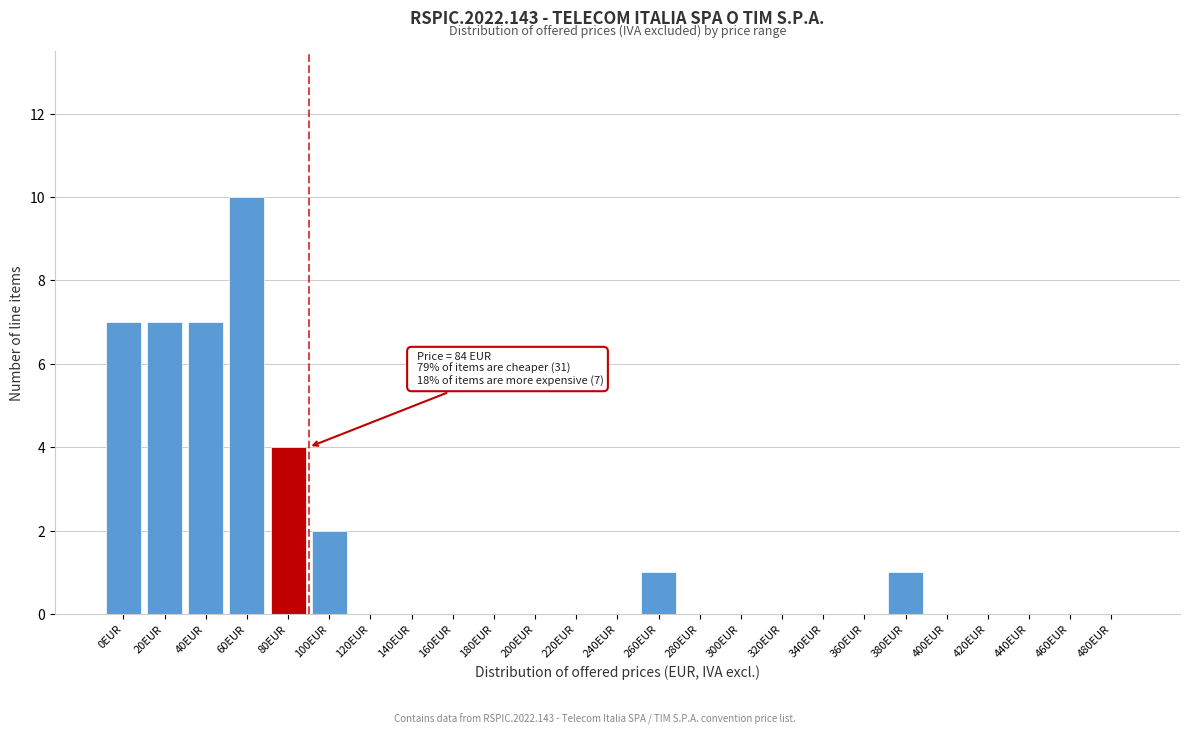

Reading left to right, transcribe all the data shown in this chart.

0EUR=7	20EUR=7	40EUR=7	60EUR=10	80EUR=4	100EUR=2	120EUR=0	140EUR=0	160EUR=0	180EUR=0	200EUR=0	220EUR=0	240EUR=0	260EUR=1	280EUR=0	300EUR=0	320EUR=0	340EUR=0	360EUR=0	380EUR=1	400EUR=0	420EUR=0	440EUR=0	460EUR=0	480EUR=0